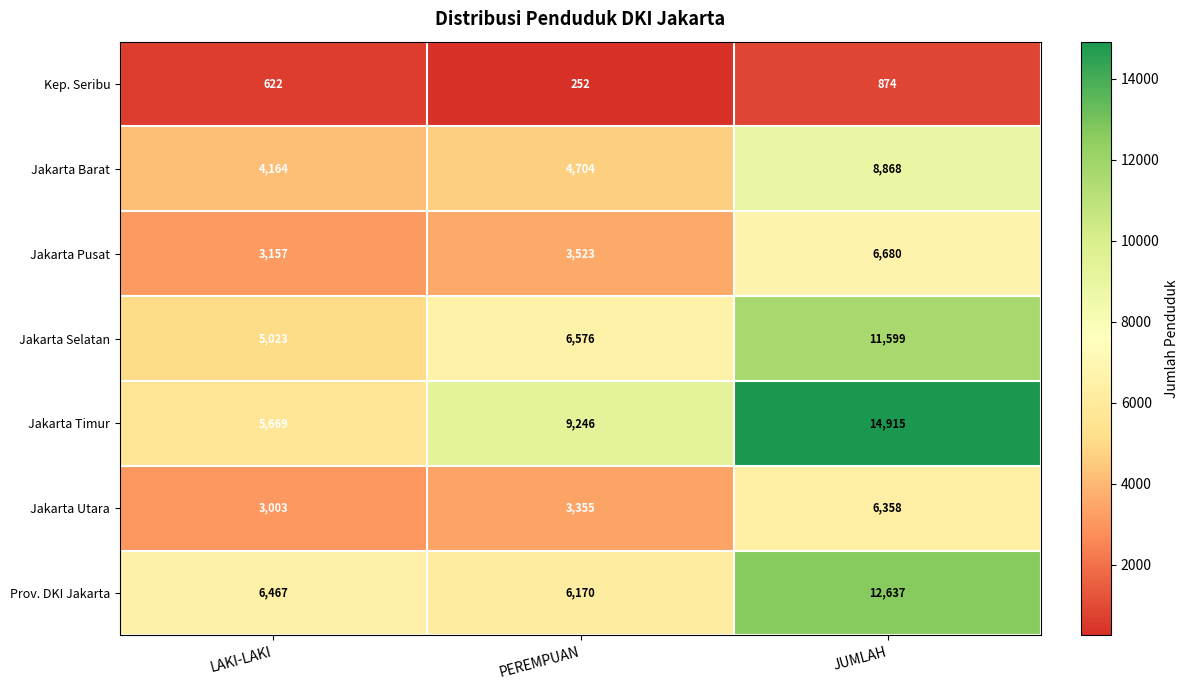

At which category does the chart reach its minimum across all series?

PEREMPUAN